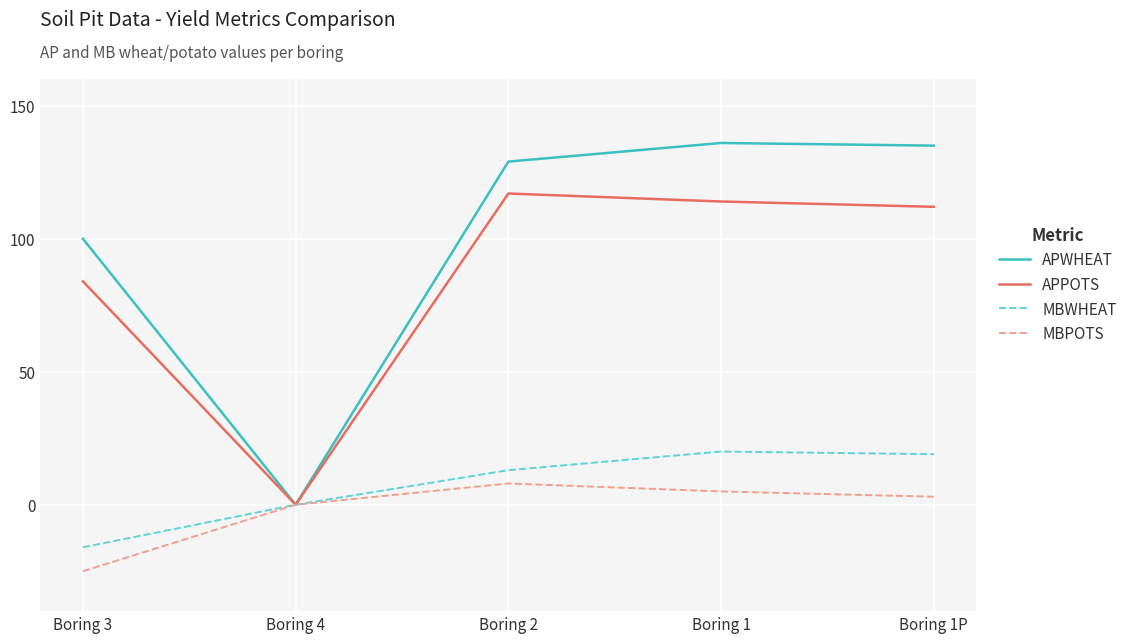

Which series has the largest range (max minus min)?

APWHEAT